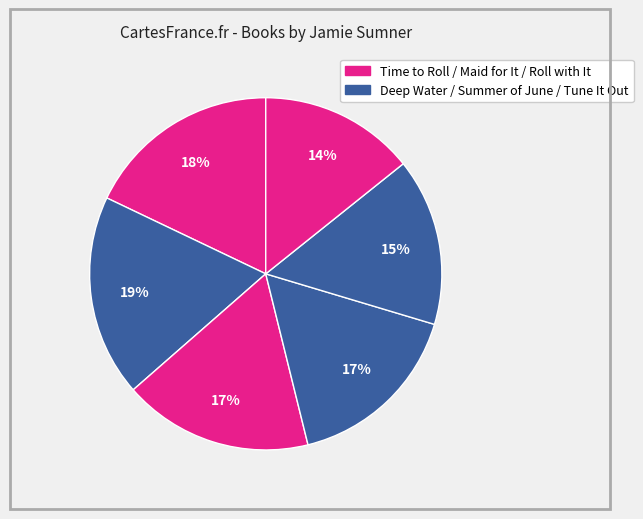

How many slices are in this pie chart?

6